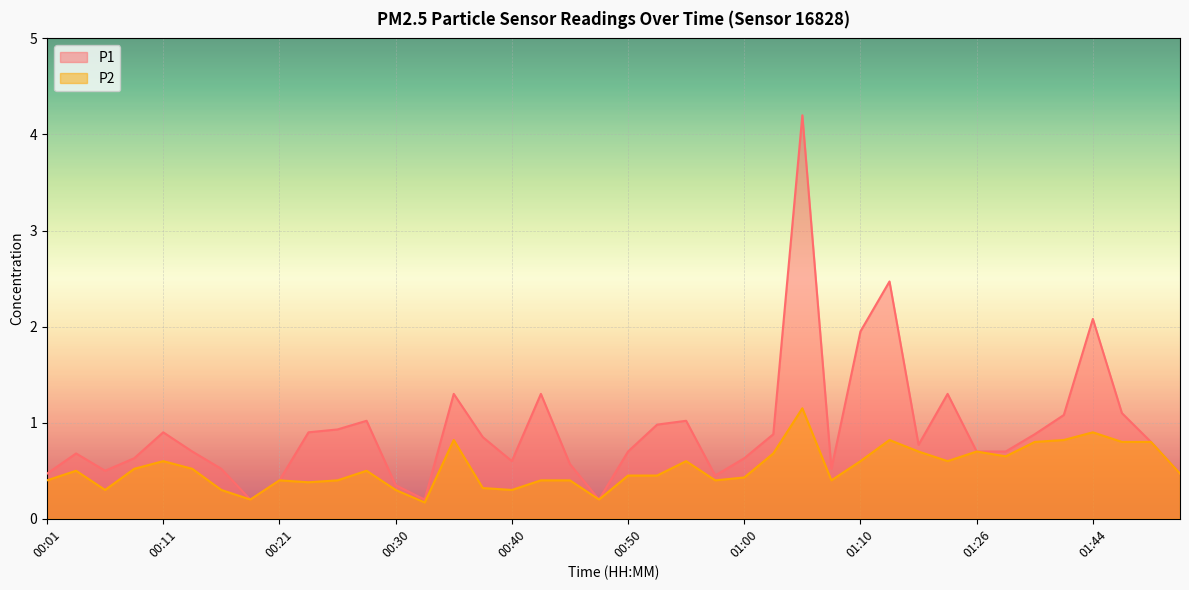

The value of P2 at 00:26 is 0.4. True or false?

True